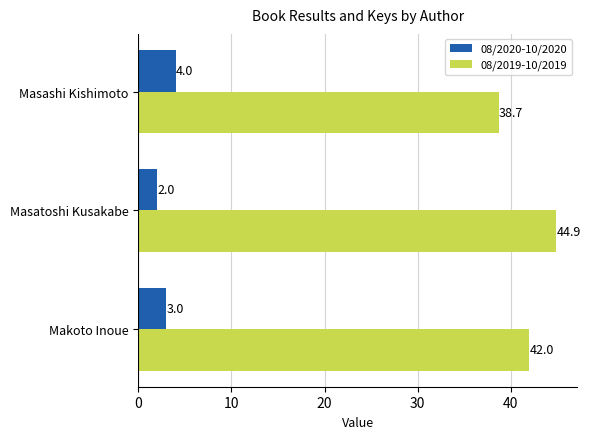

What is the total value across all series at Masatoshi Kusakabe?

46.9